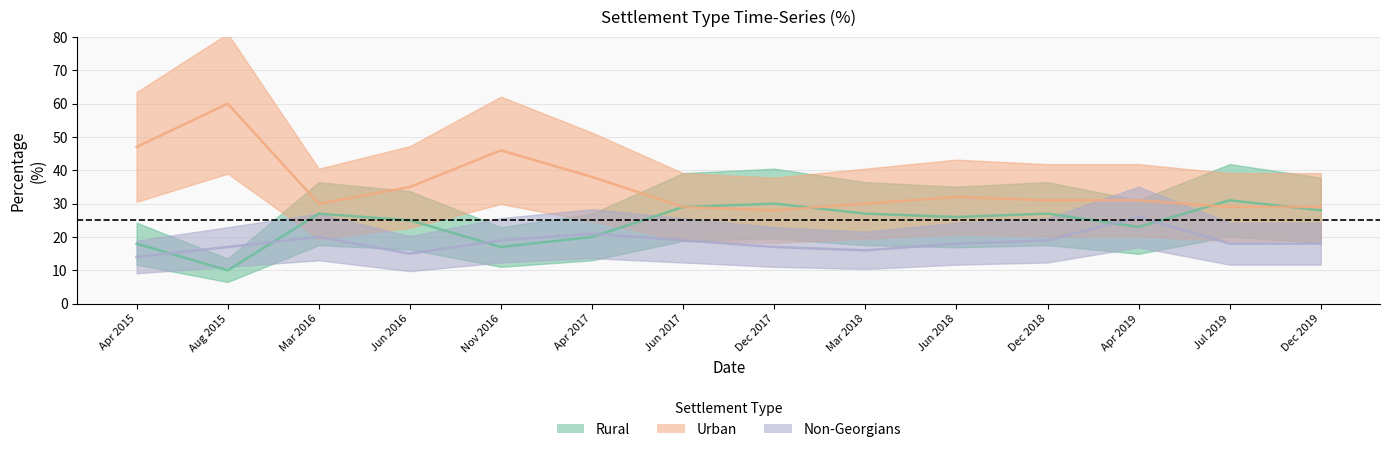

What value does the Rural series have at Apr 2019, to the nearest 5?

25